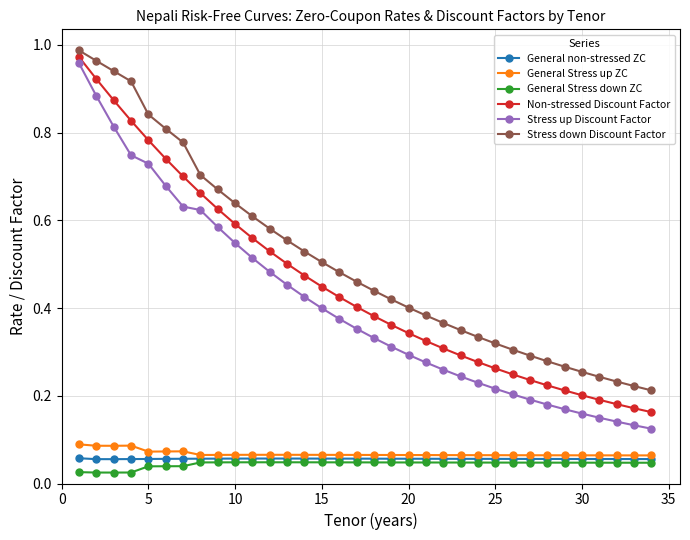

True or false: General Stress down ZC and Stress down Discount Factor cross at least once.

False